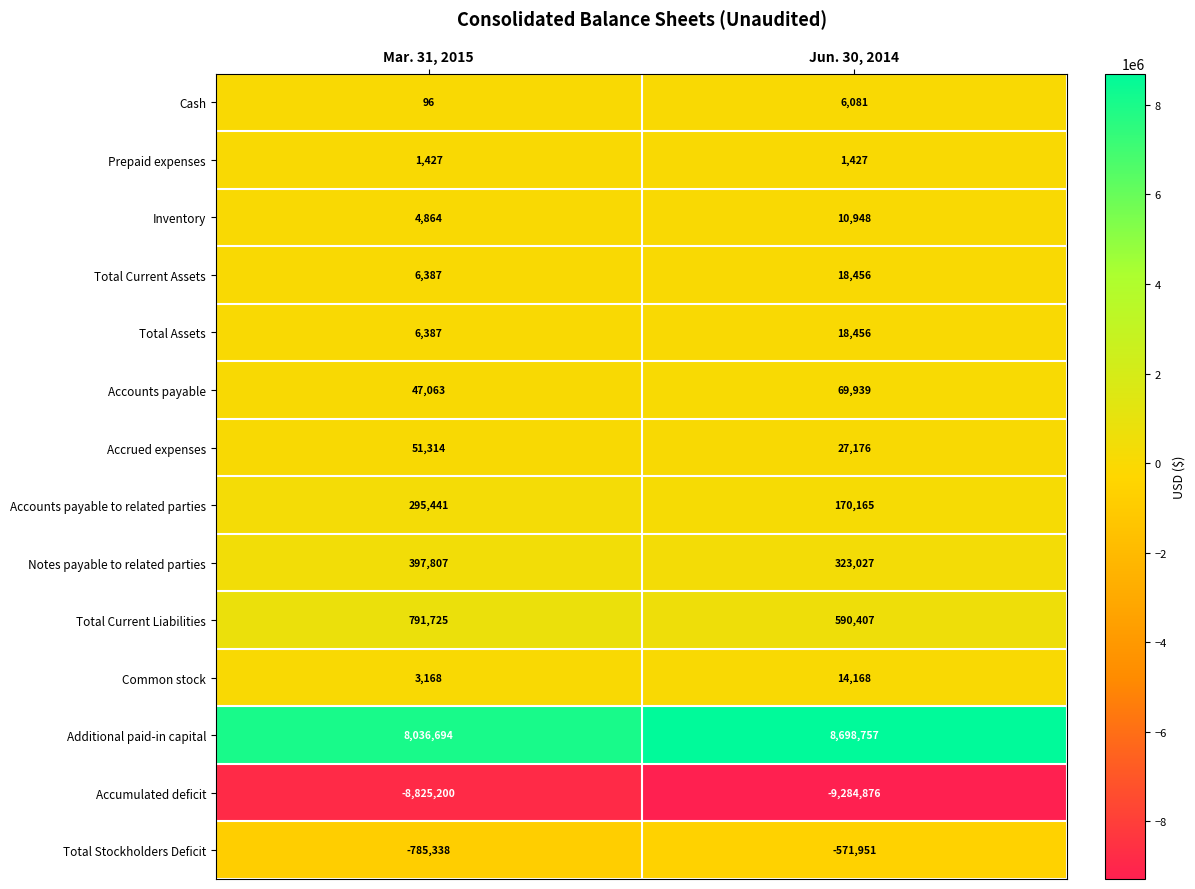

Read the Accounts payable to related parties value at Jun. 30, 2014, to the nearest 100.

170200